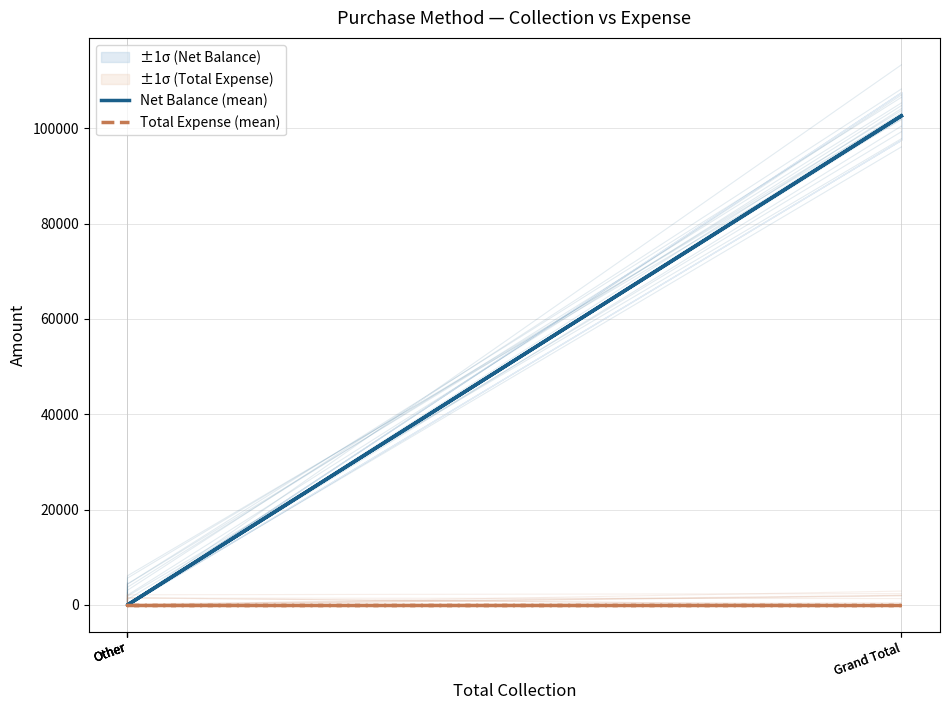

List the series in order of their overall mean, lowest first.

Total Expense (mean), Net Balance (mean)